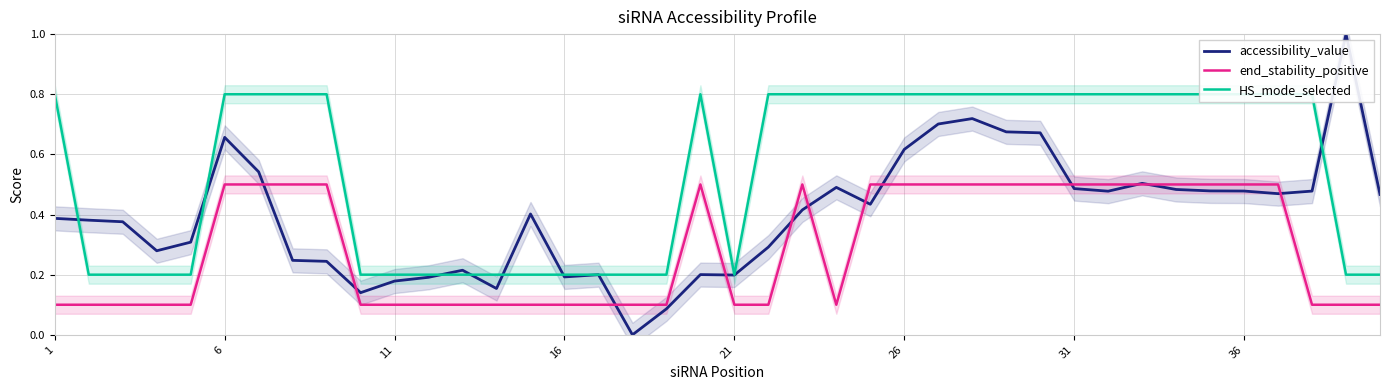

What is the highest value of the accessibility_value series?

1.0